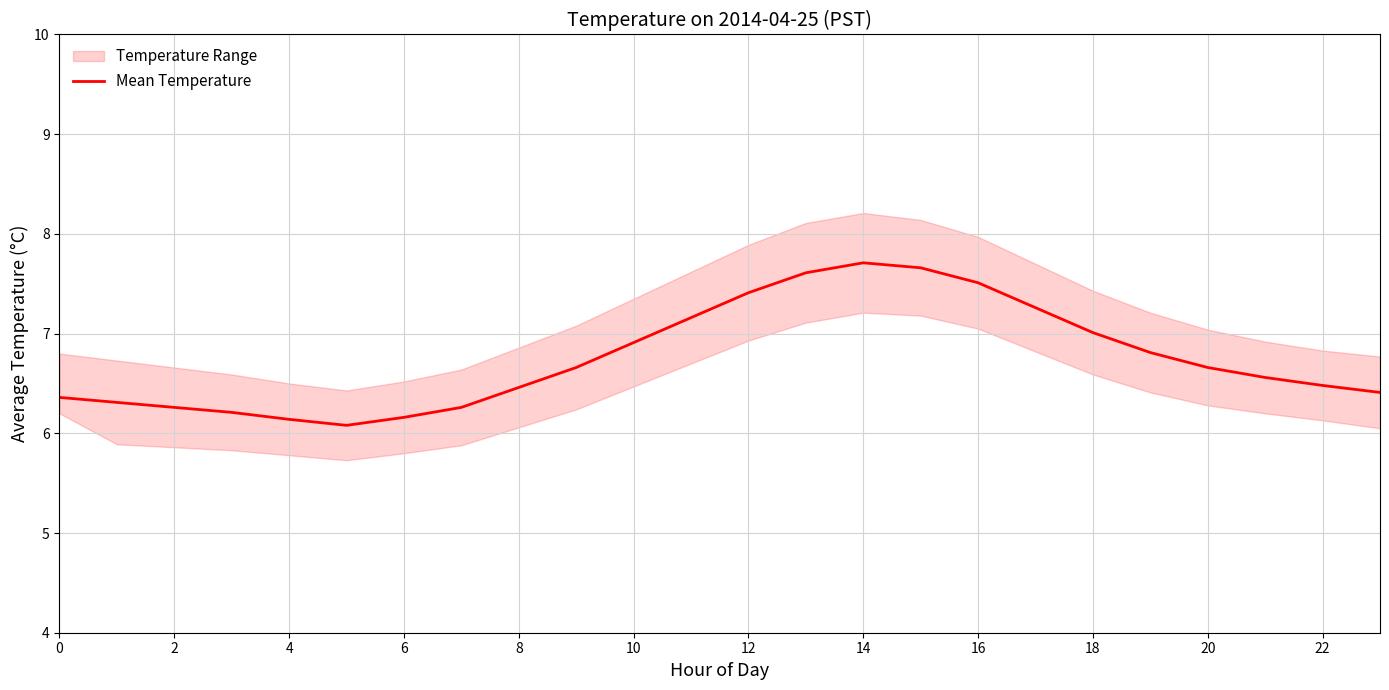

True or false: Mean Temperature has a value of 1.9 at 8.

False